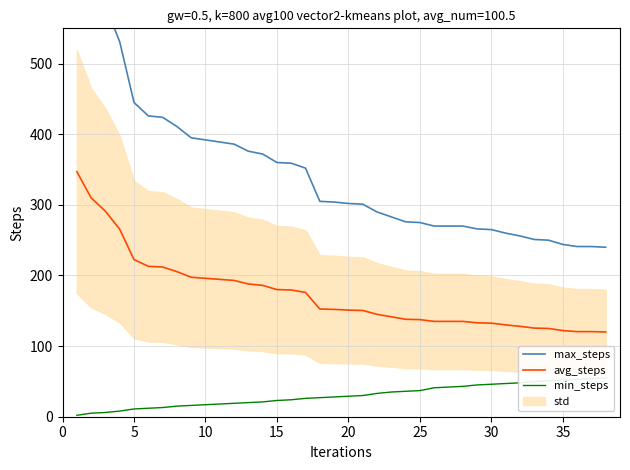

The avg_steps series shows 137.5 at 25. True or false?

True